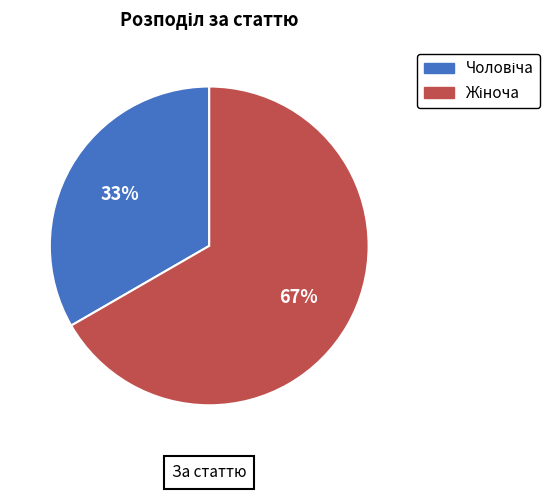

To the nearest percent, what is the average slice percentage?

50%